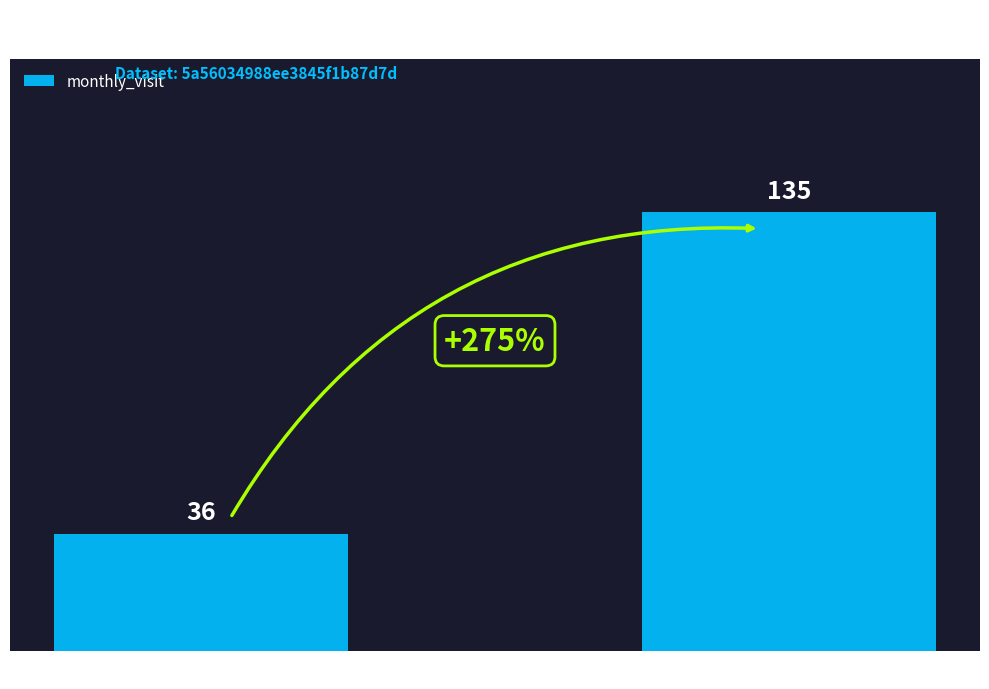

Reading left to right, extract all data points from this chart.

36	135